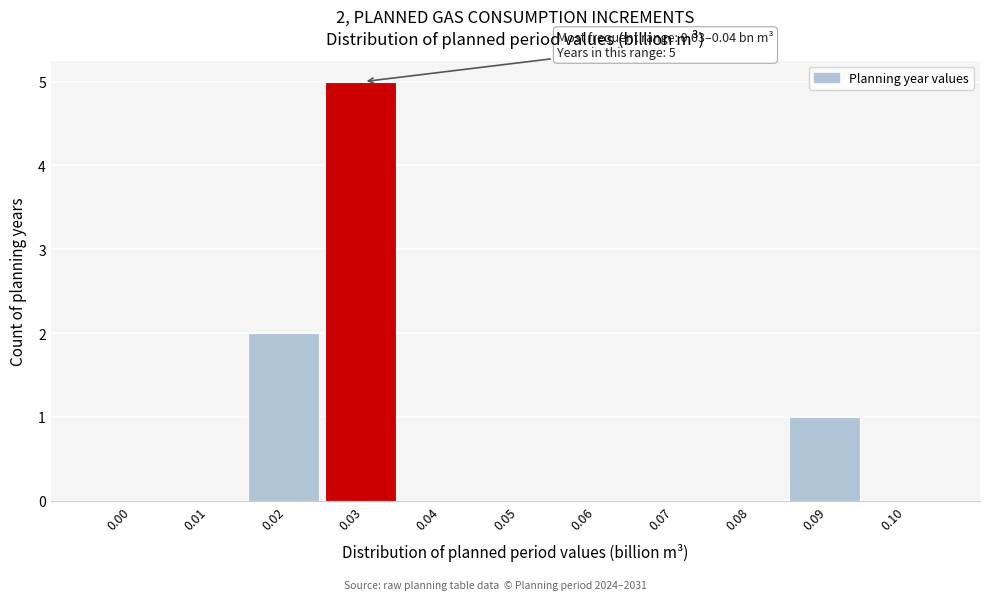

Reading left to right, list all the values displayed in this chart.

0.00=0	0.01=0	0.02=2	0.03=5	0.04=0	0.05=0	0.06=0	0.07=0	0.08=0	0.09=1	0.10=0